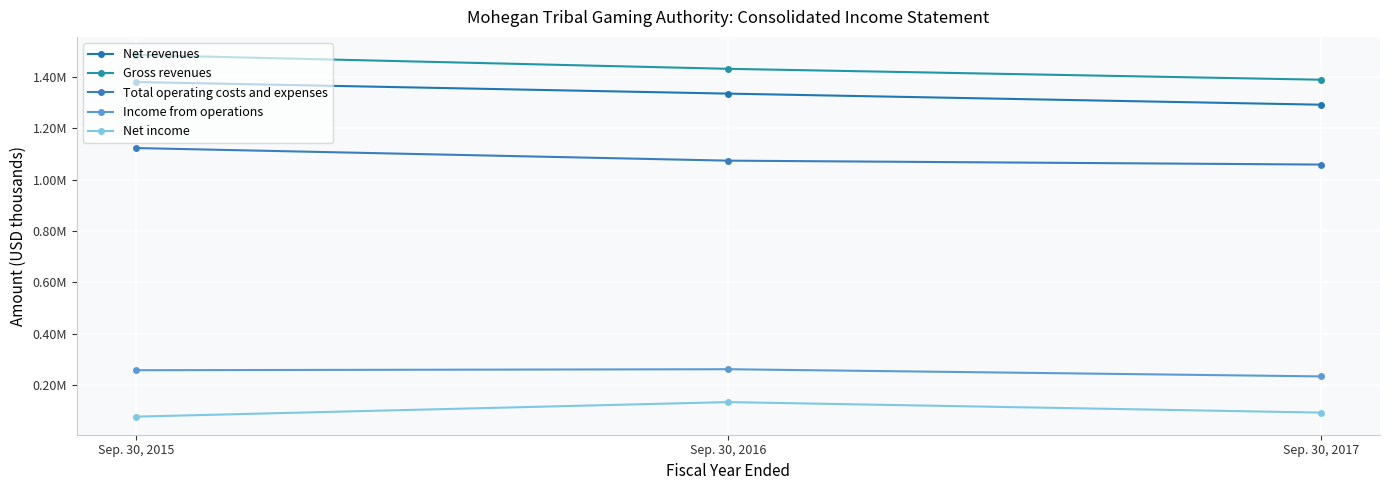

Which category has the lowest value in the Net revenues series?

Sep. 30, 2017